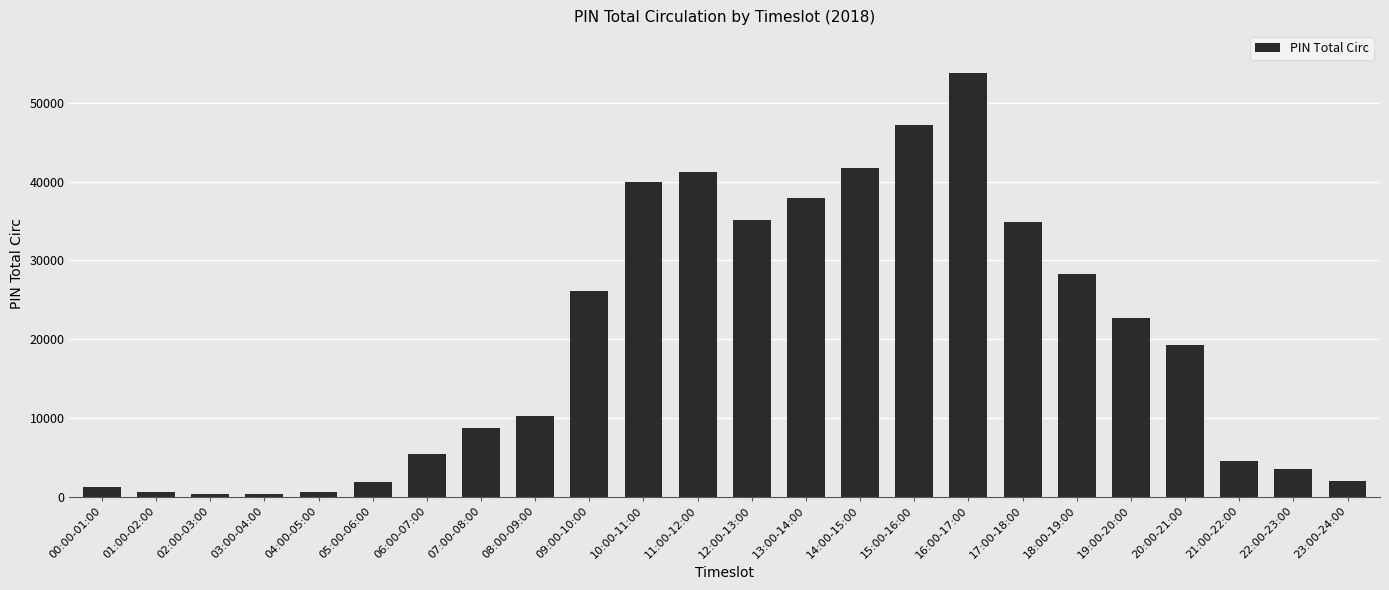

The value at 08:00-09:00 is 15004. True or false?

False